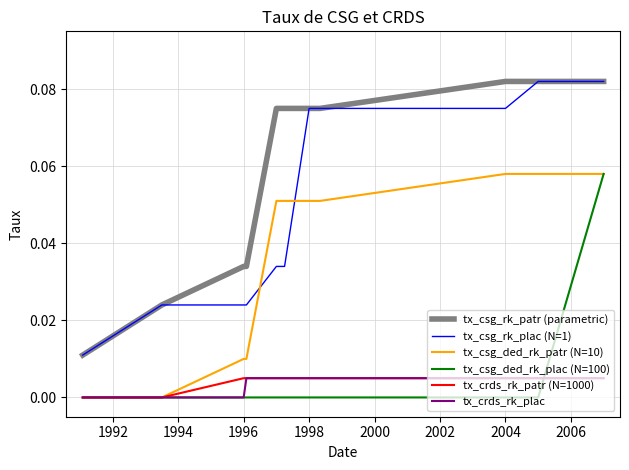

Which series has the largest total across all categories?

tx_csg_rk_patr (parametric)